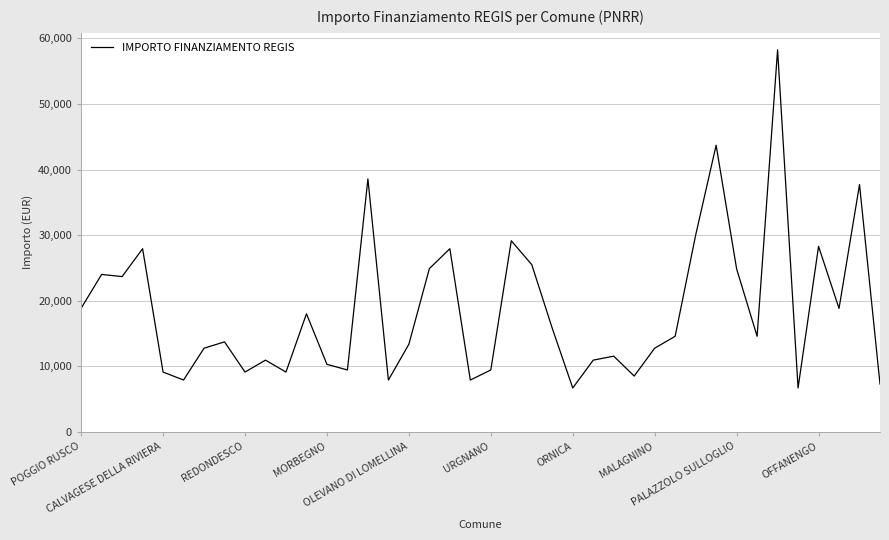

What is the maximum value shown in the chart?

58272